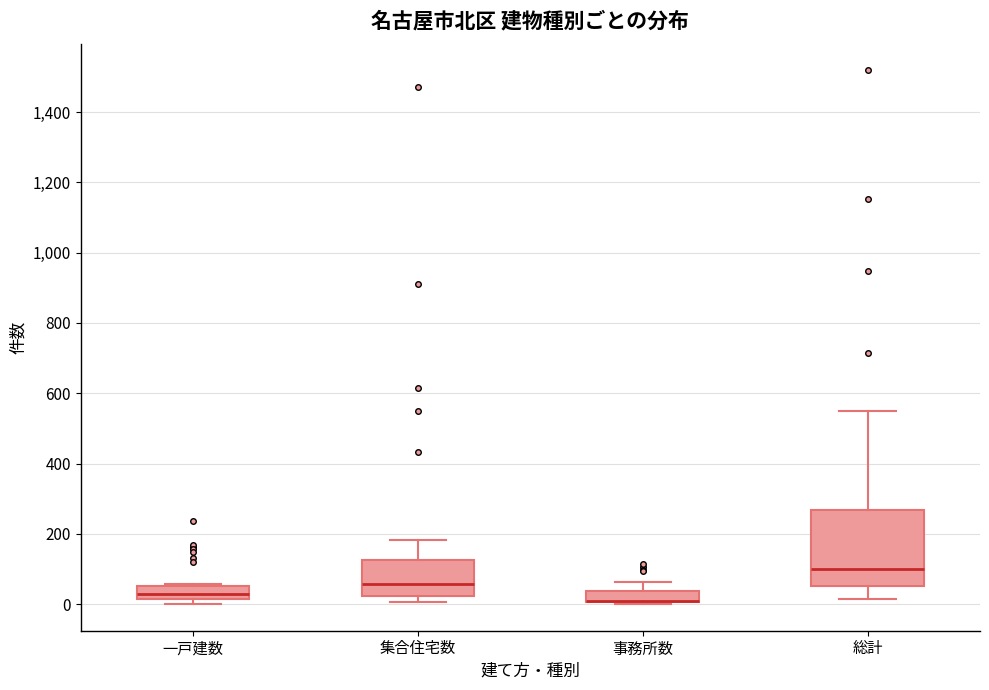

Reading left to right, read every box against the y-axis: the position of its median line, the range the box covers, and the ends of its whiskers. The values are not printed on the chart, so give them approximately, as read against the axis.

一戸建数: median 20 (inside the box), box 20 to 60, whiskers 0 to 60
集合住宅数: median 60, box 20 to 120, whiskers 0 to 180
事務所数: median 0 (drawn on the box's lower edge), box 0 to 40, whiskers 0 to 60
総計: median 100, box 60 to 260, whiskers 20 to 540